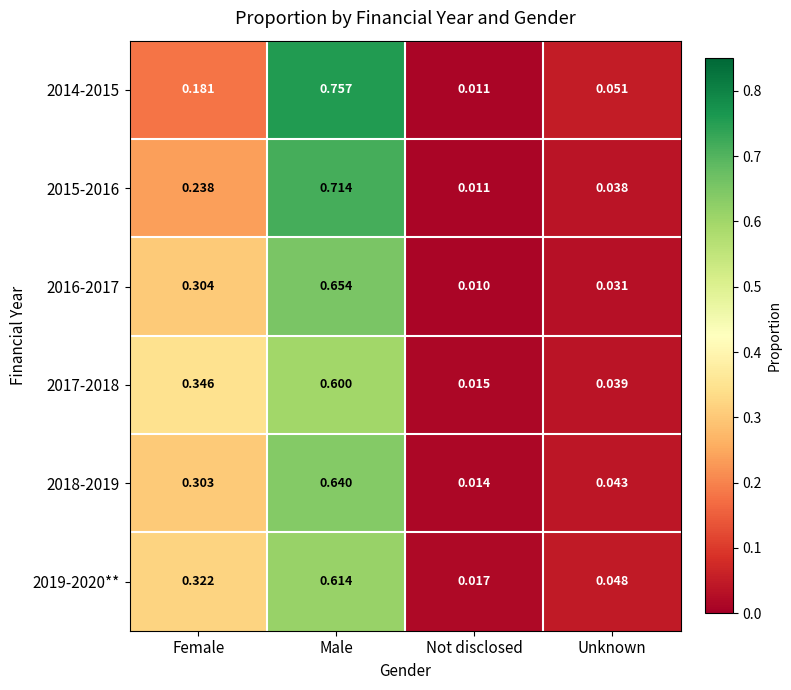

Where is 2018-2019 nearest to the value 0?

Not disclosed